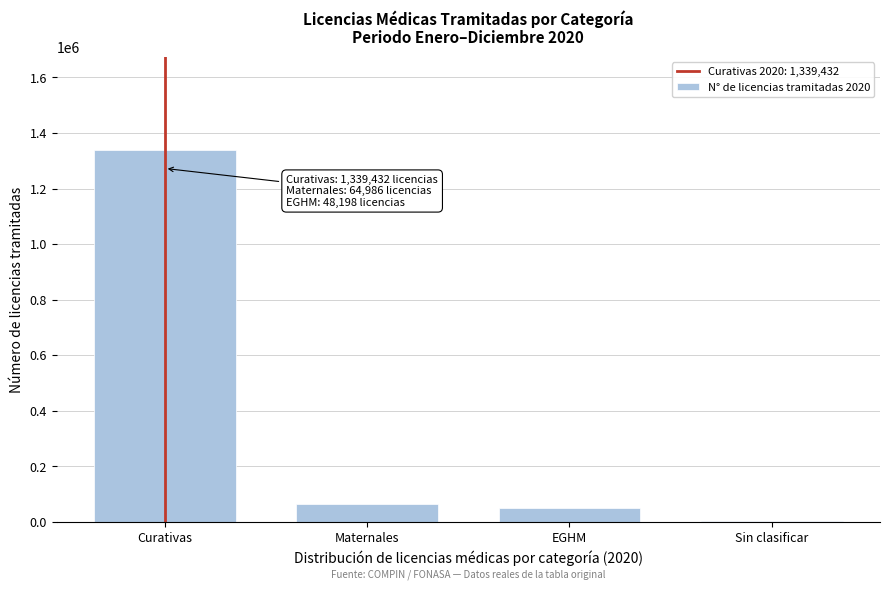

Reading left to right, transcribe all the data shown in this chart.

Curativas=1339432	Maternales=64986	EGHM=48198	Sin clasificar=4086